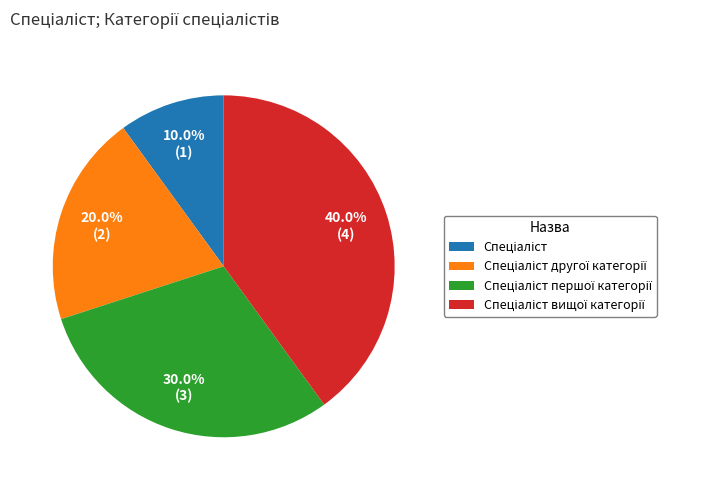

Does any single category account for the majority?

No